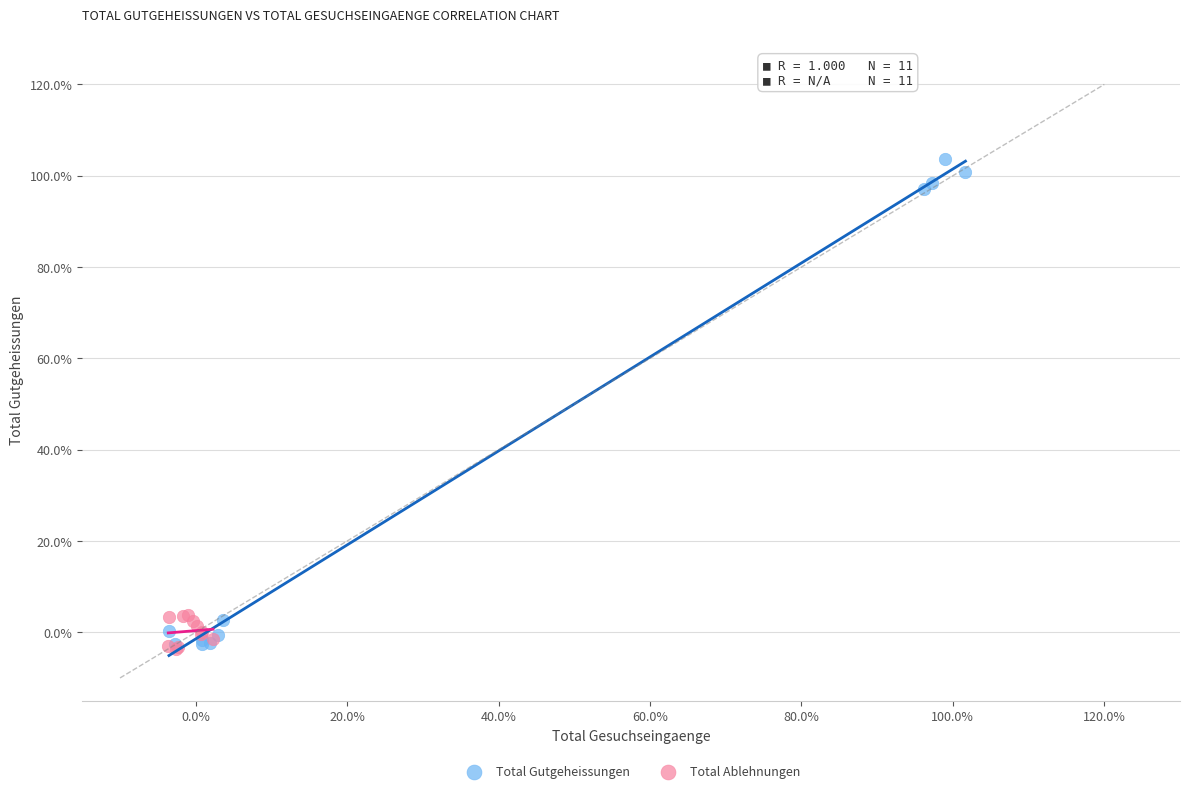

Which series has the widest spread of Y values?

Total Gutgeheissungen